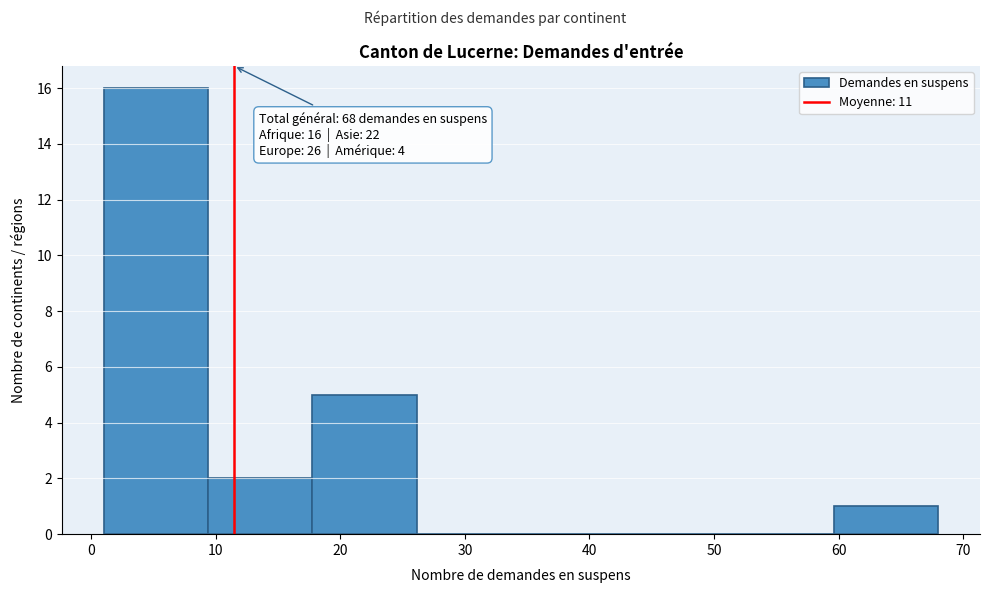

Over which range of the x-axis is the bar tallest?

1 to 9